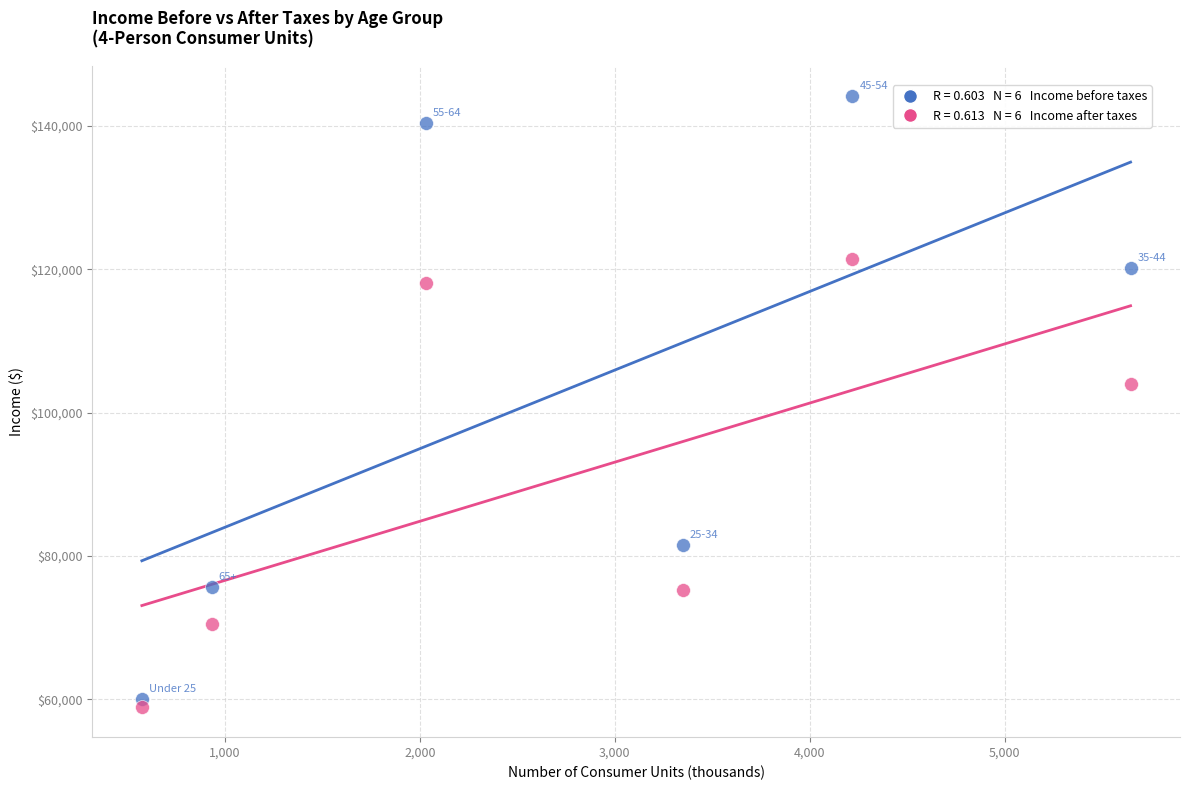

Across all series, what Y value is closest to 101568?

104030